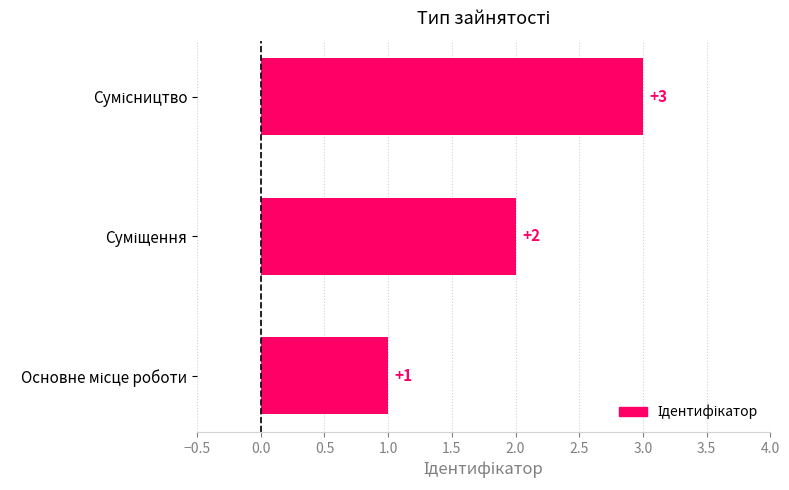

What is the sum of all values?

6